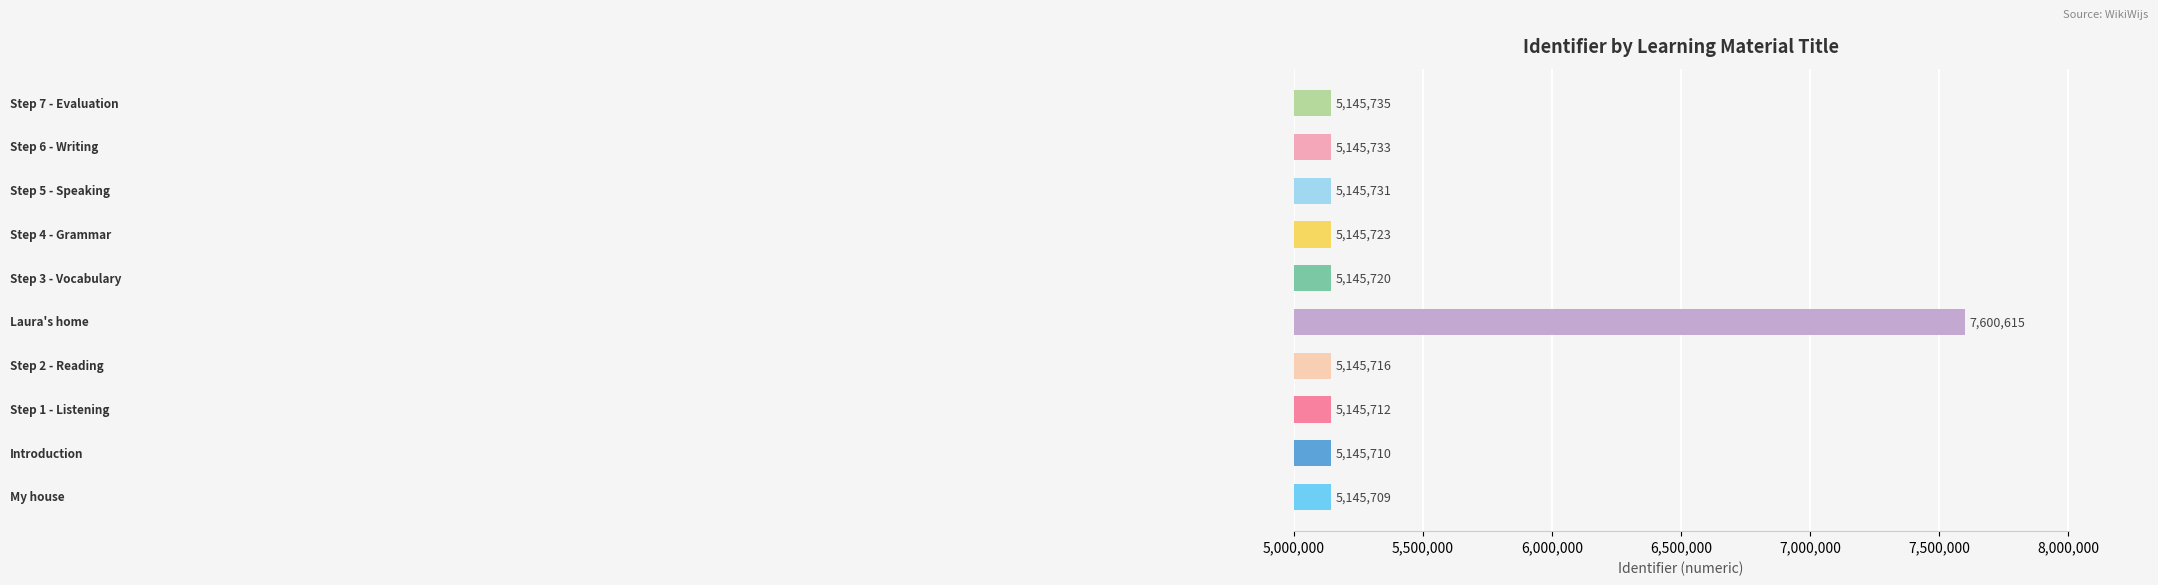

What is the difference between the maximum and second lowest values?

2454905